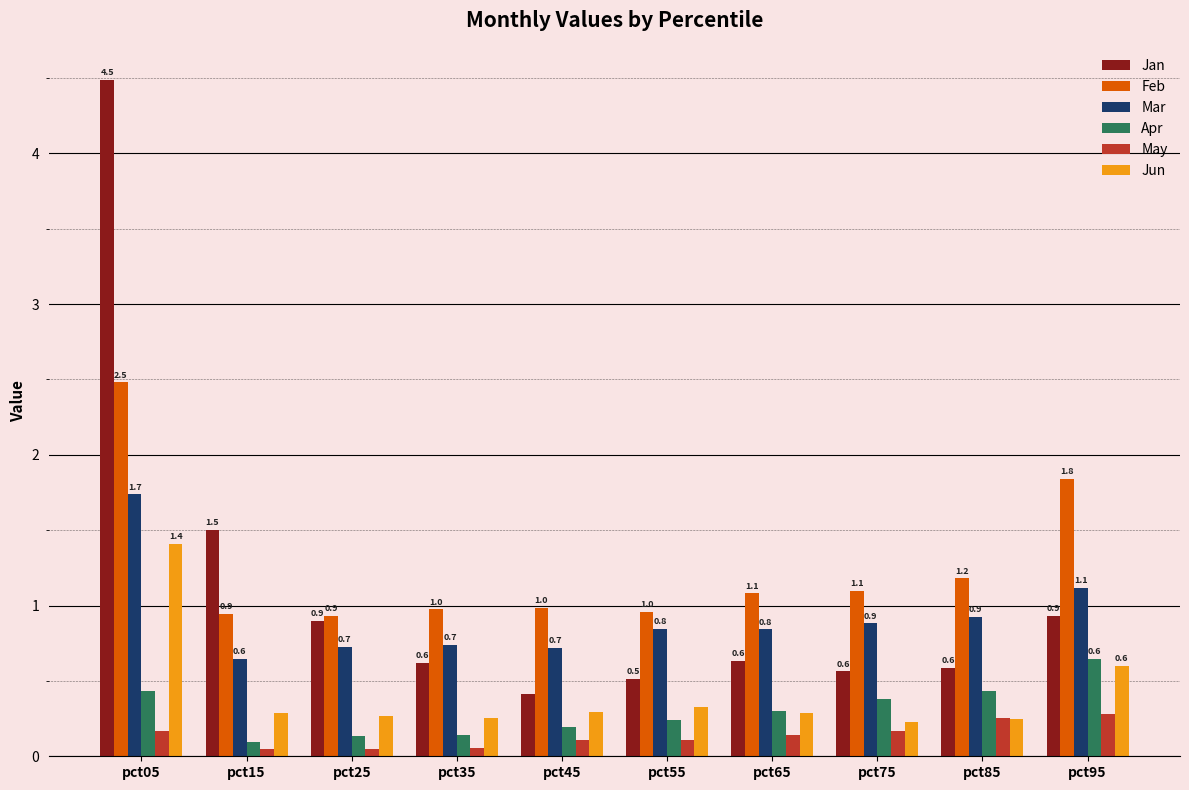

What is the approximate value of Feb at pct25?

0.9